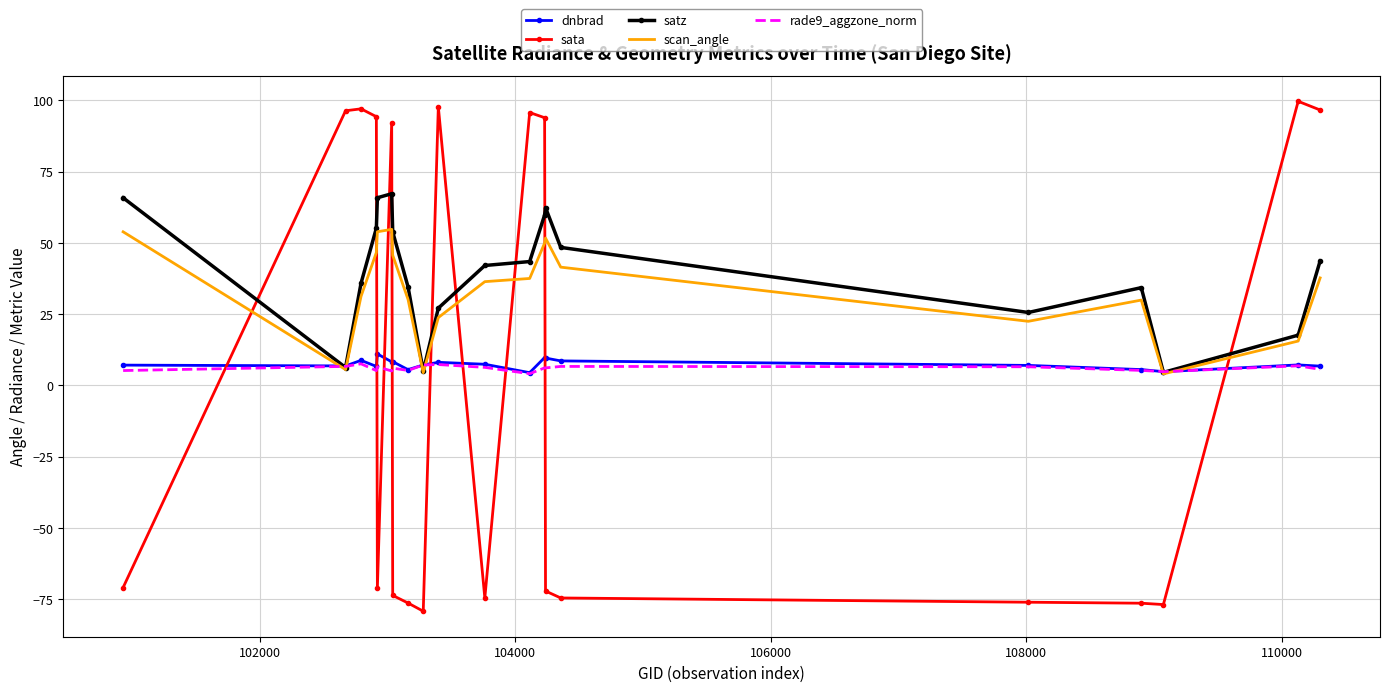

What is the highest value of the satz series?

67.2